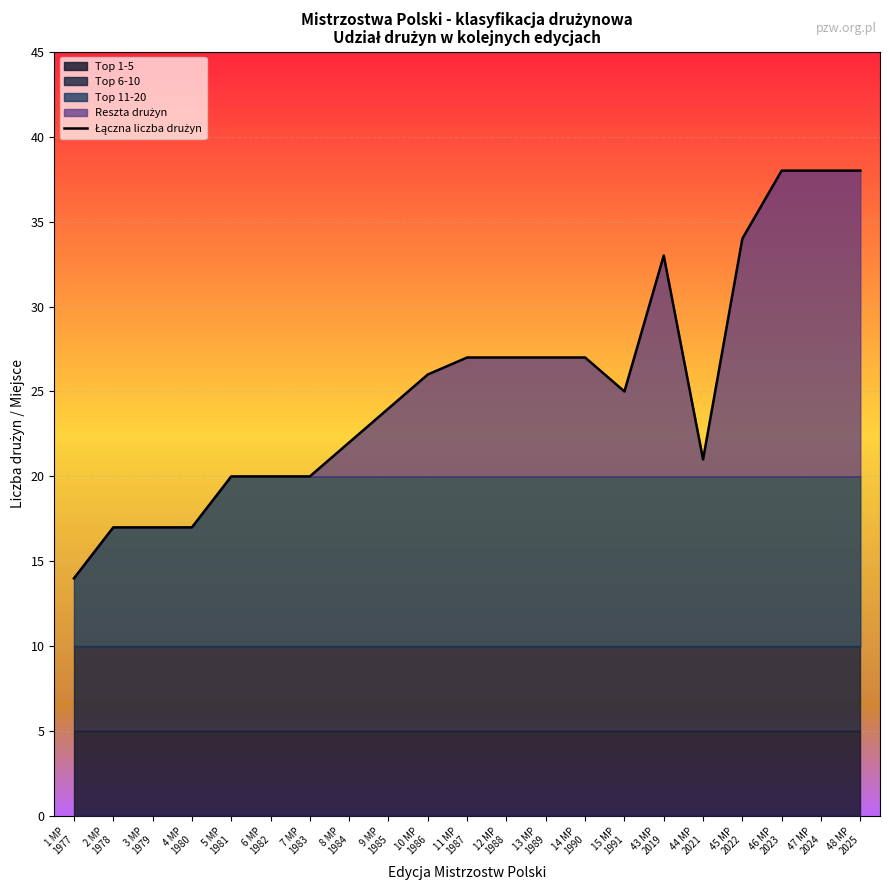

What is the label of the 2nd point from the left?

2 MP
1978